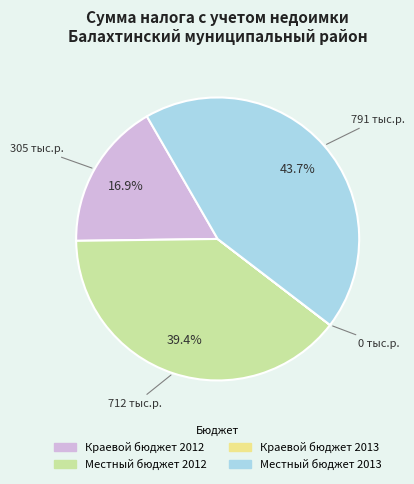

To the nearest percent, what is the difference between the largest and smallest slice percentages?

44%